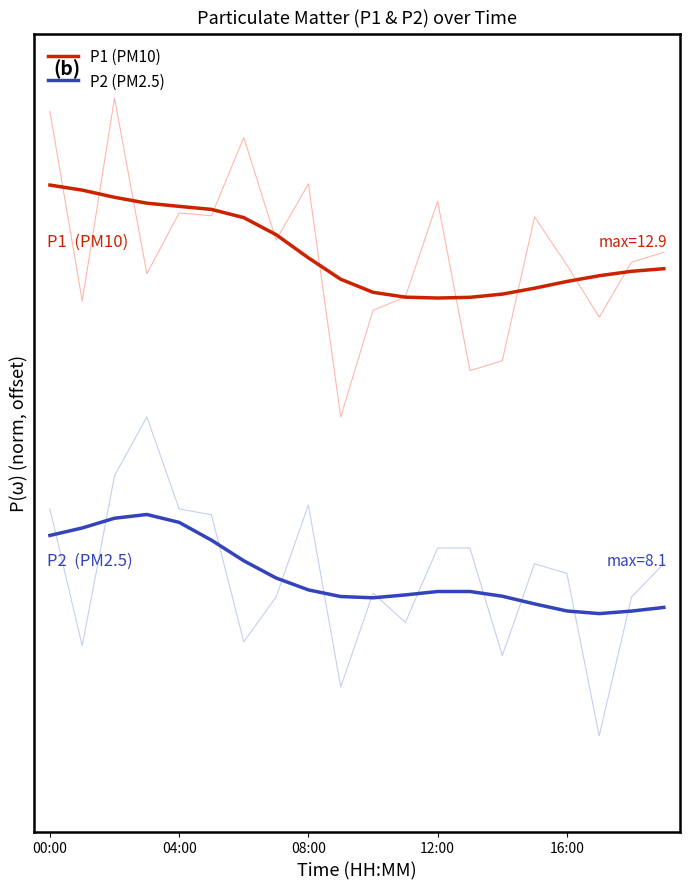

Rank the categories by P2 (PM2.5) value from lowest to highest.

17, 18, 16, 19, 15, 10, 9, 14, 11, 12, 13, 8, 7, 6, 5, 00:00, 04:00, 16:00, 08:00, 12:00